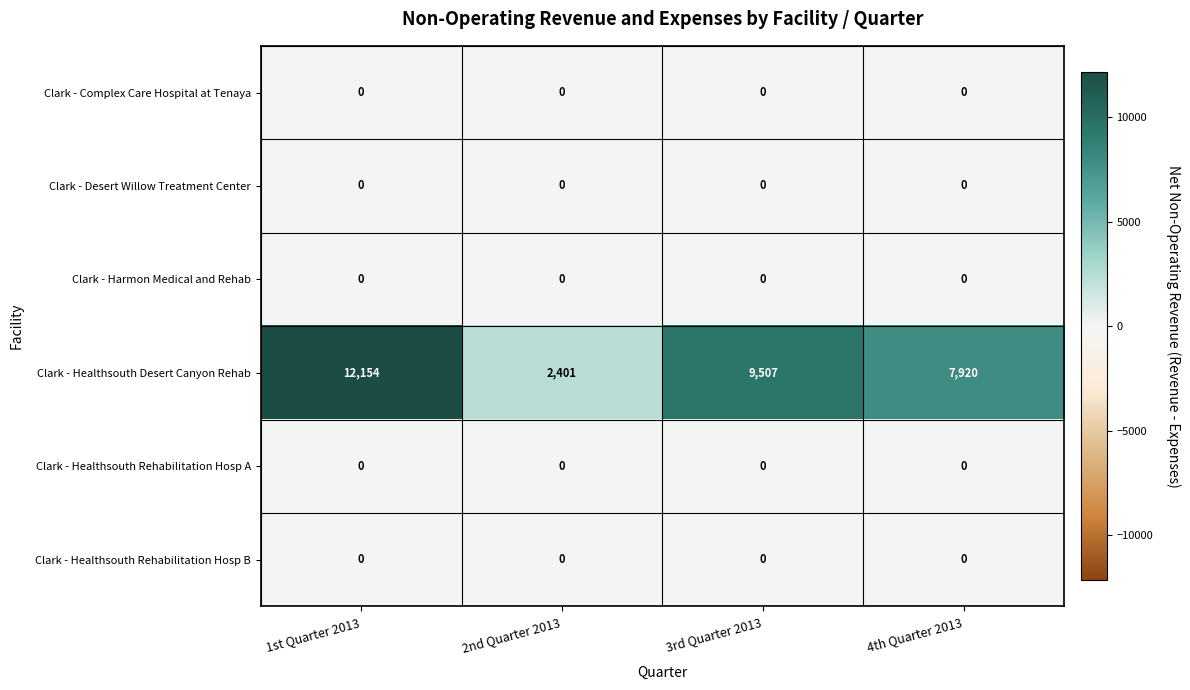

Reading left to right, what are all the values shown in this chart?

Clark - Complex Care Hospital at Tenaya: 0	0	0	0
Clark - Desert Willow Treatment Center: 0	0	0	0
Clark - Harmon Medical and Rehab: 0	0	0	0
Clark - Healthsouth Desert Canyon Rehab: 12154	2401	9507	7920
Clark - Healthsouth Rehabilitation Hosp A: 0	0	0	0
Clark - Healthsouth Rehabilitation Hosp B: 0	0	0	0